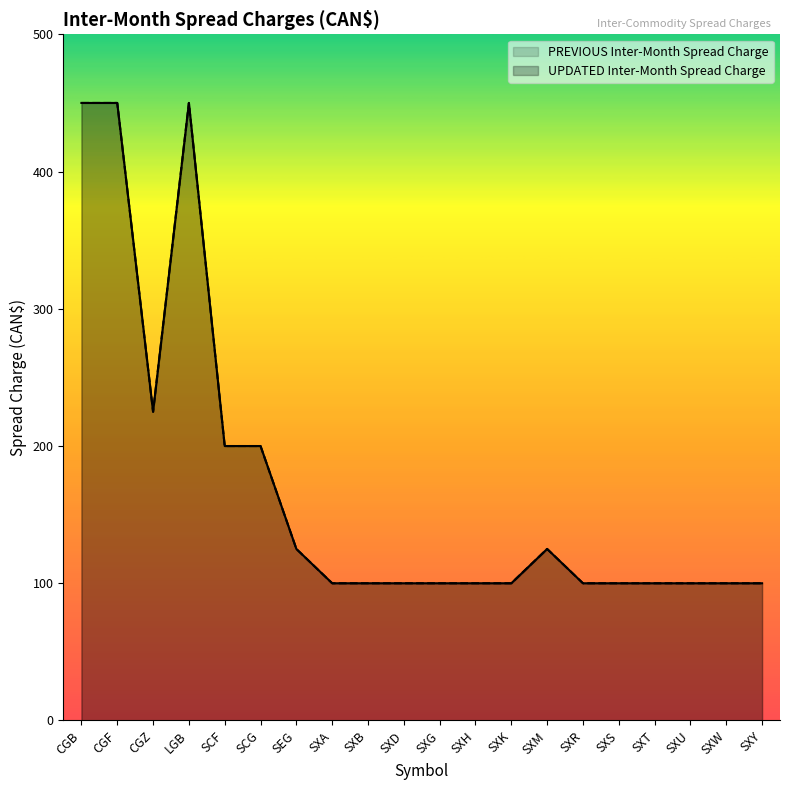

Read the PREVIOUS Inter-Month Spread Charge value at SXT.

100